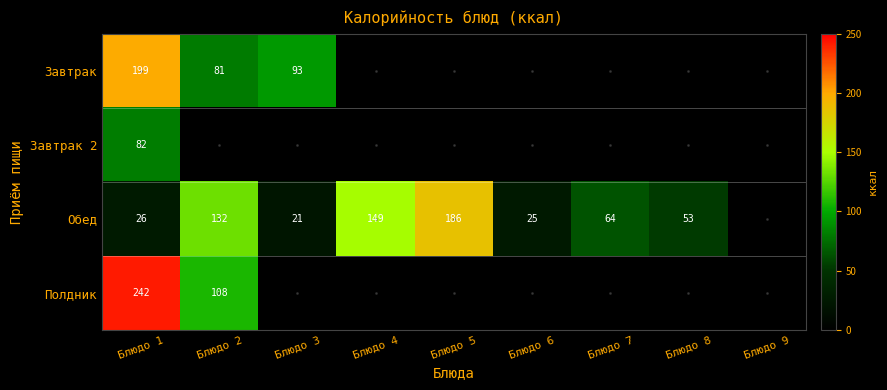

The Обед series shows 149 at Блюдо 4. True or false?

True